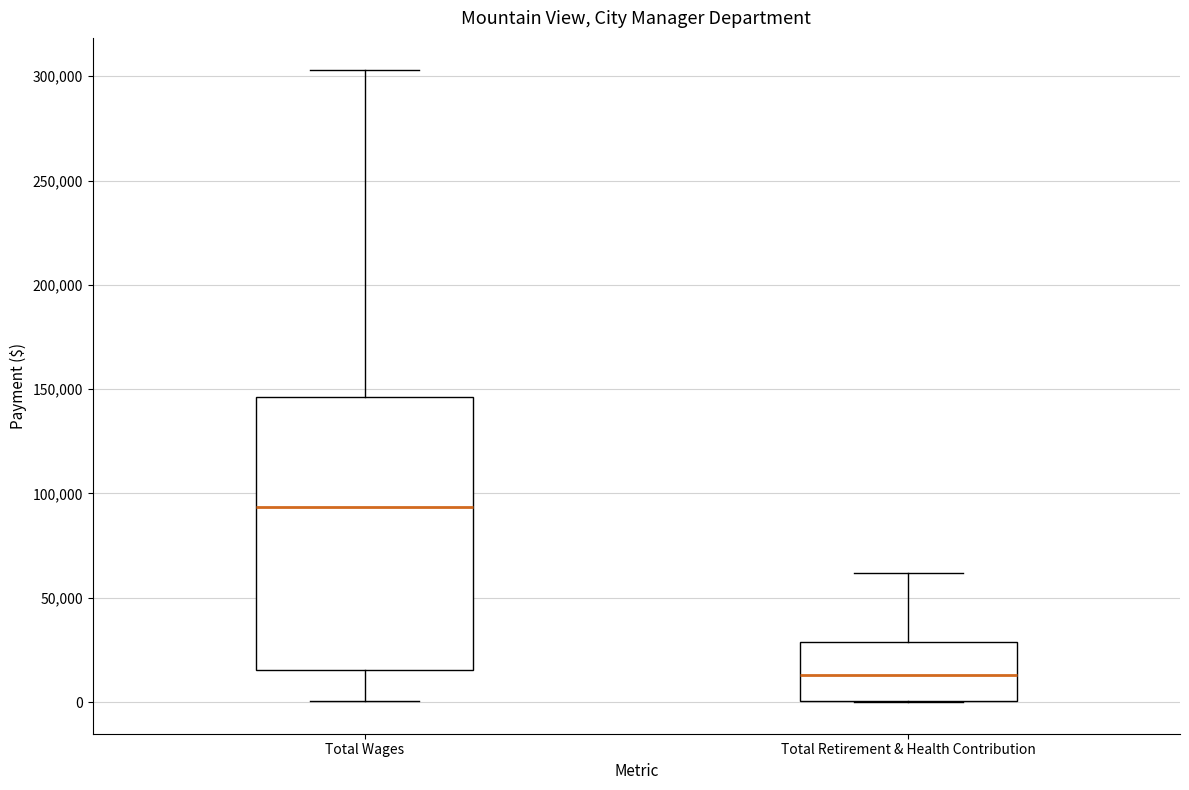

Which box's median line is the highest?

Total Wages